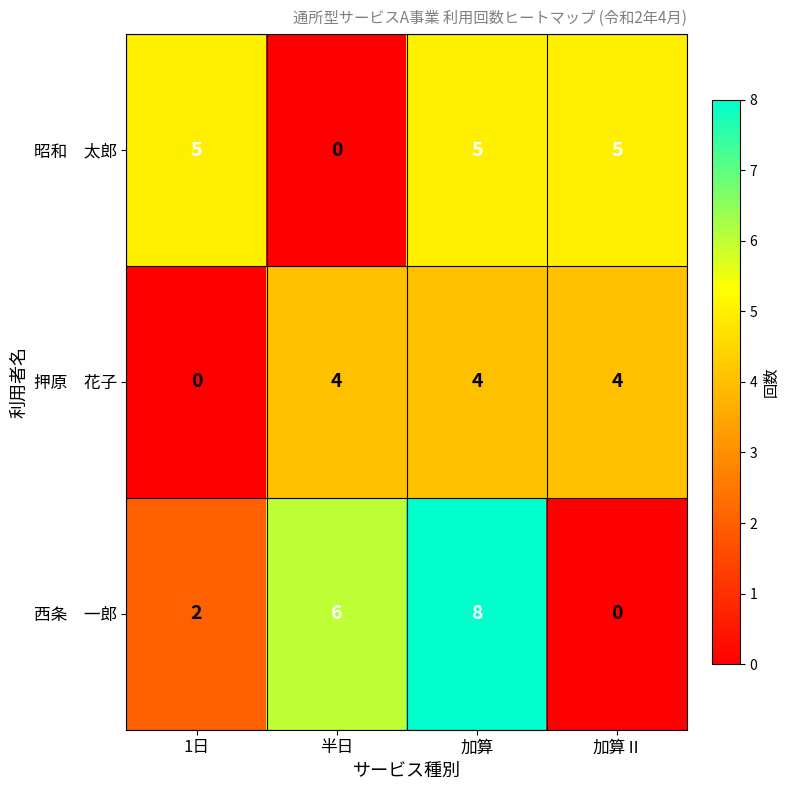

What is the maximum value shown in the chart?

8